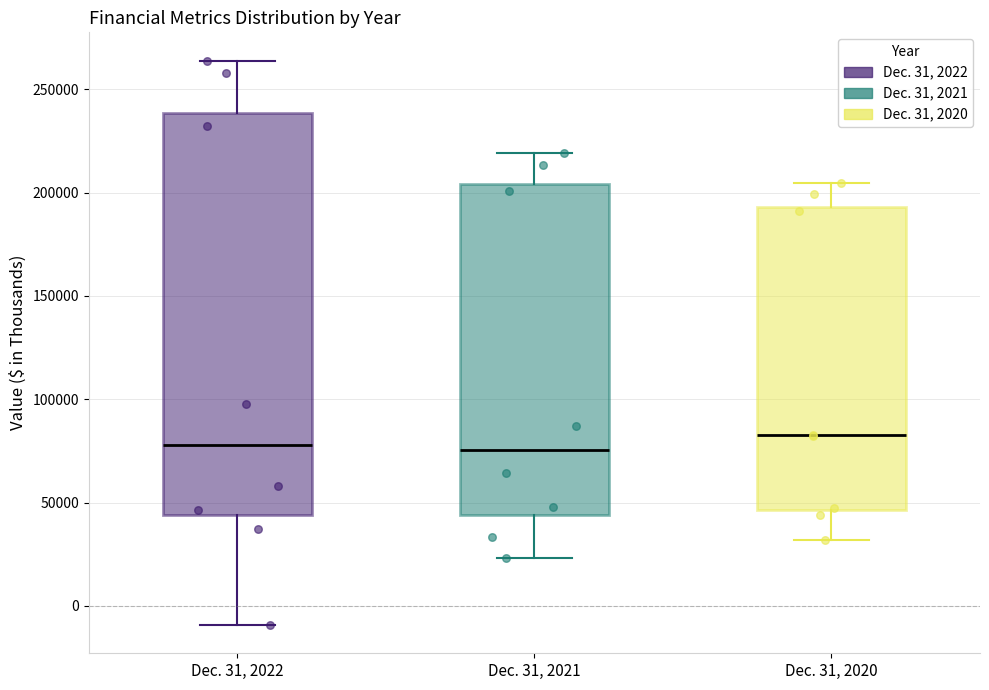

Reading left to right, transcribe this box plot: for each box, give where its median line is, the range the box spans, and where its two whiskers end, as read against the y-axis. The values are not printed on the chart, so give them approximately, as read against the axis.

Dec. 31, 2022: median 80000, box 45000 to 240000, whiskers -10000 to 265000
Dec. 31, 2021: median 75000, box 45000 to 205000, whiskers 25000 to 220000
Dec. 31, 2020: median 85000, box 45000 to 195000, whiskers 30000 to 205000